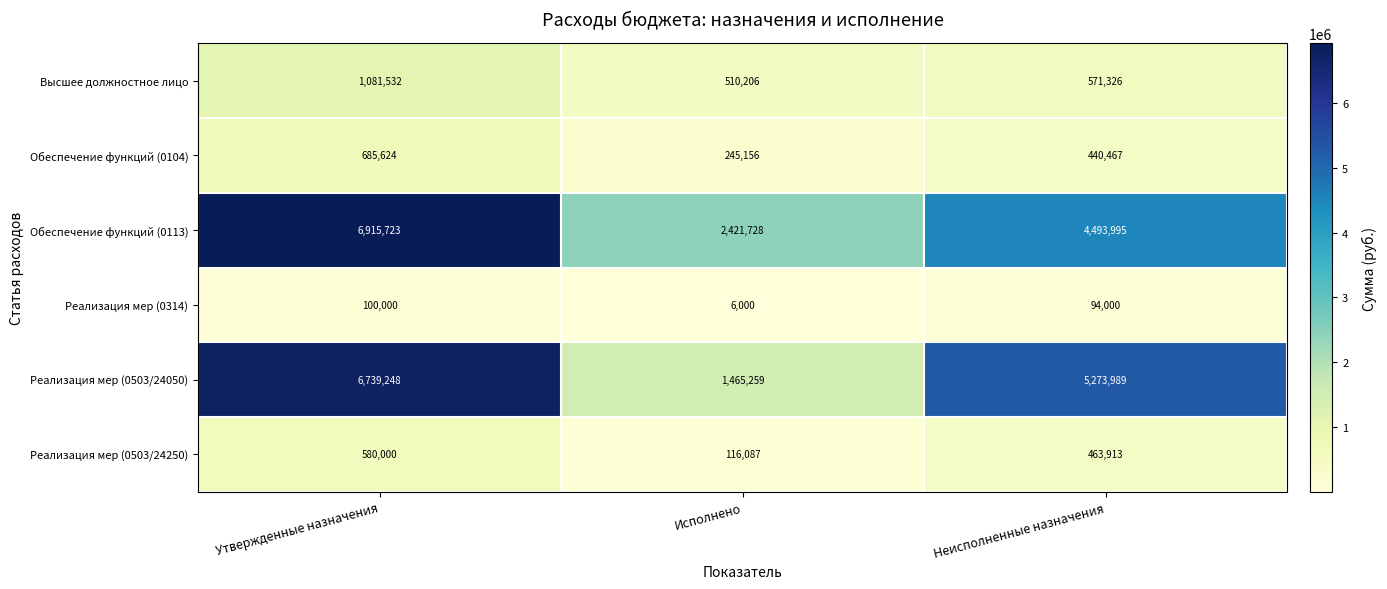

What is the difference between the highest and lowest values at Исполнено?

2415728